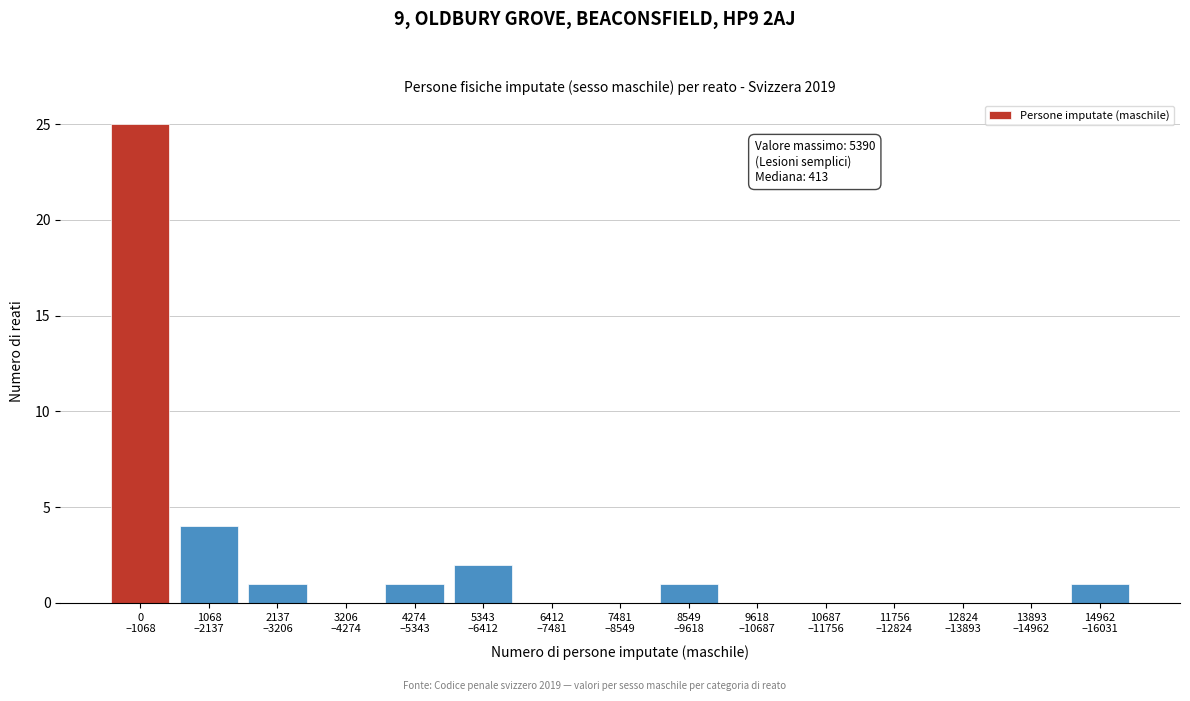

What is the maximum value shown in the chart?

25